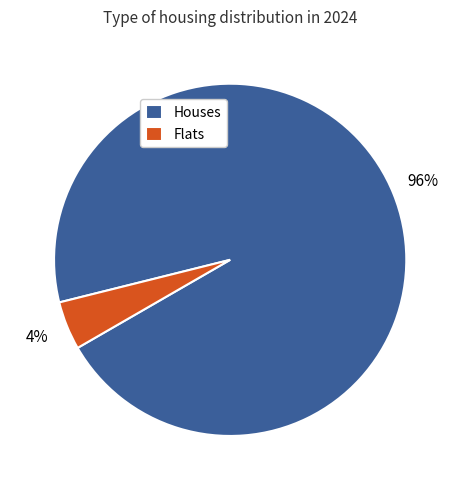

To the nearest percent, what is the average slice percentage?

50%